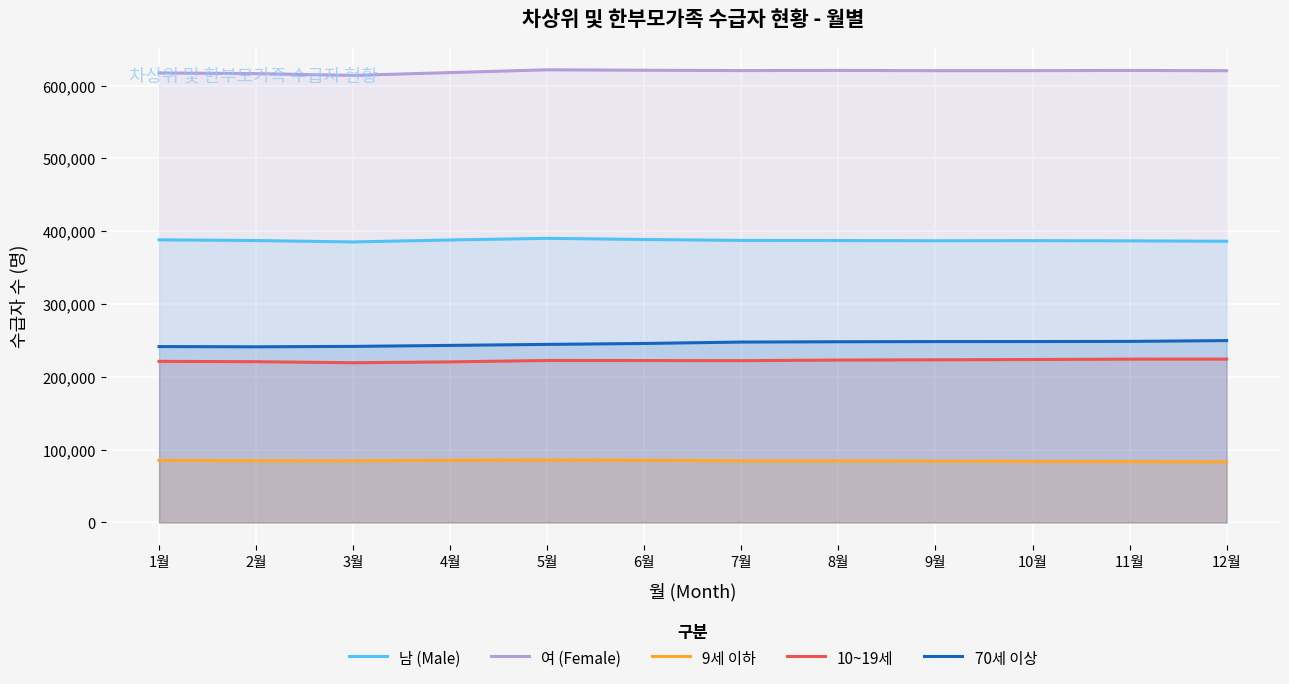

At which category is the sum across all series the highest?

5월